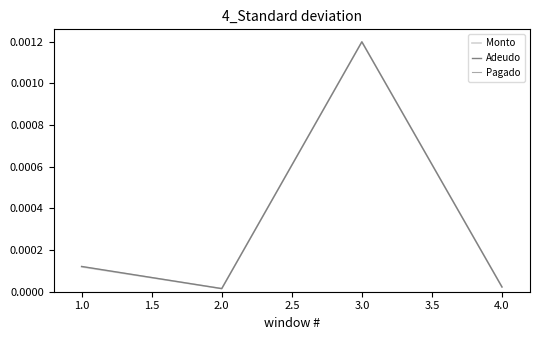

At which category does the chart reach its peak across all series?

3.0